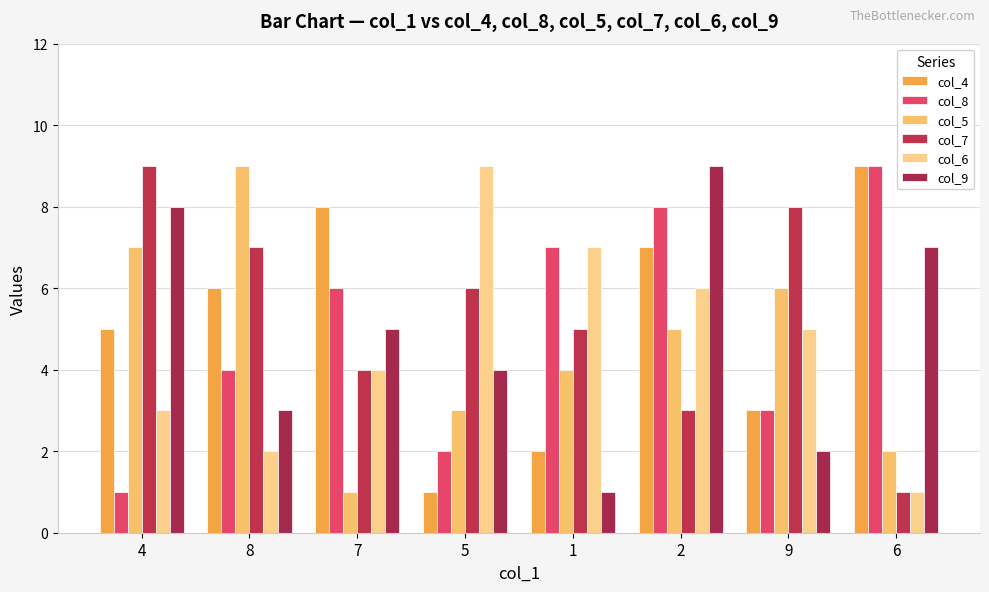

At which category is the sum across all series the highest?

2